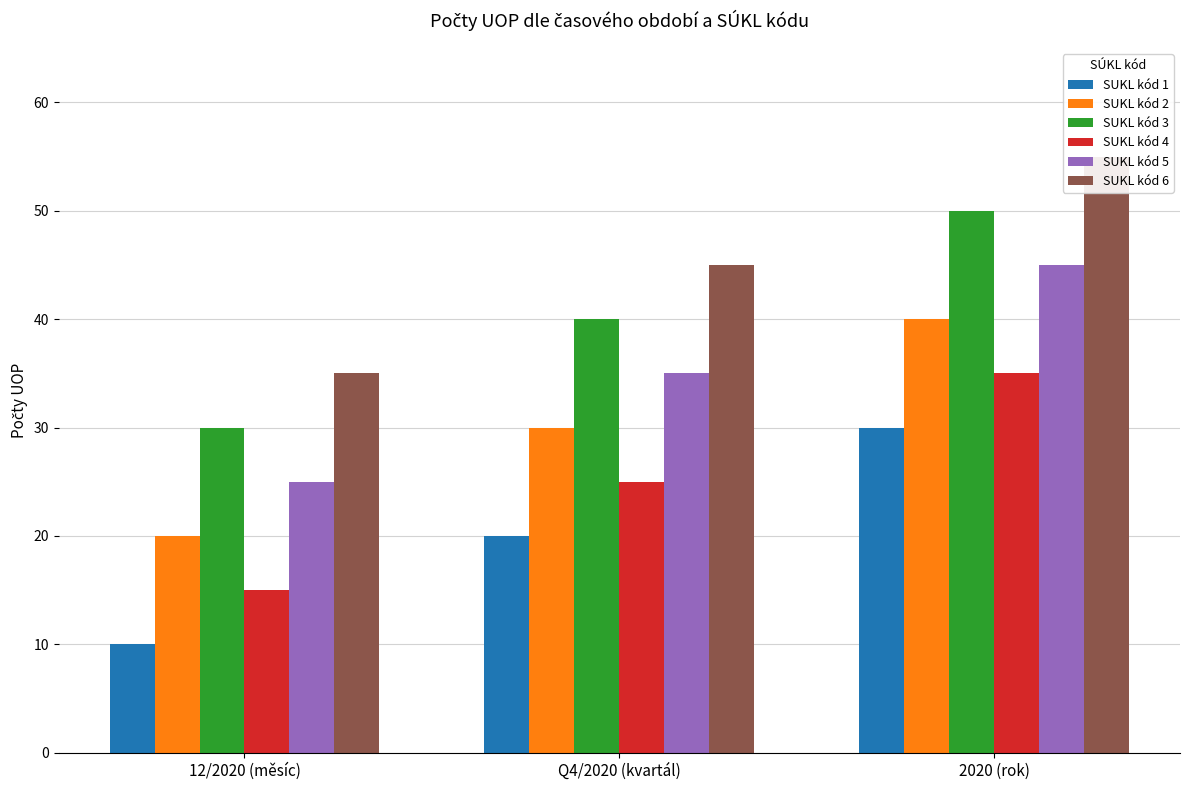

What value does the SUKL kód 1 series have at 2020 (rok), to the nearest 5?

30